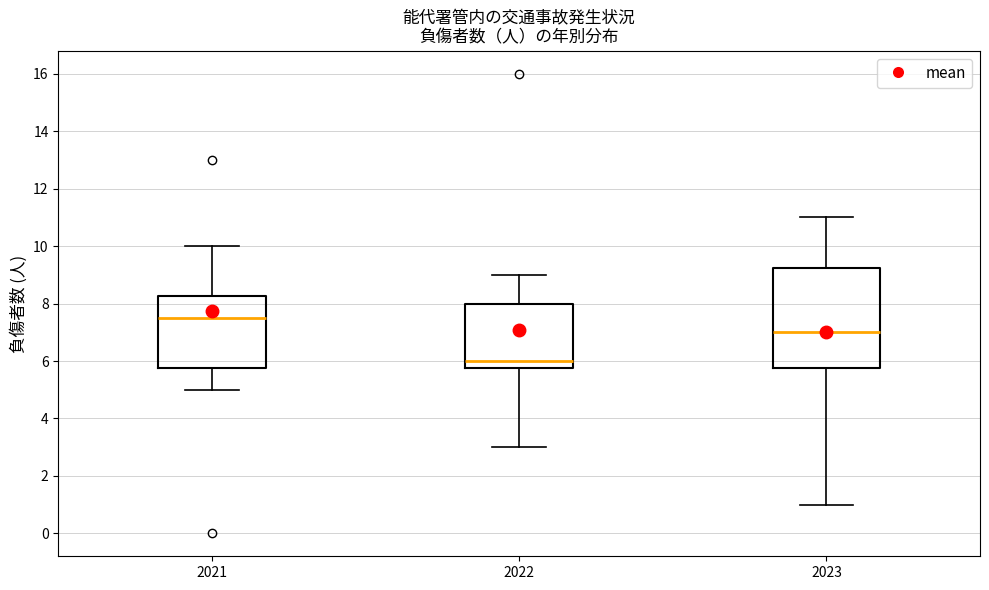

Reading left to right, read every box against the y-axis: the position of its median line, the range the box covers, and the ends of its whiskers. The values are not printed on the chart, so give them approximately, as read against the axis.

2021: median 7.6, box 5.8 to 8.2, whiskers 5.0 to 10.0
2022: median 6.0, box 5.8 to 8.0, whiskers 3.0 to 9.0
2023: median 7.0, box 5.8 to 9.2, whiskers 1.0 to 11.0